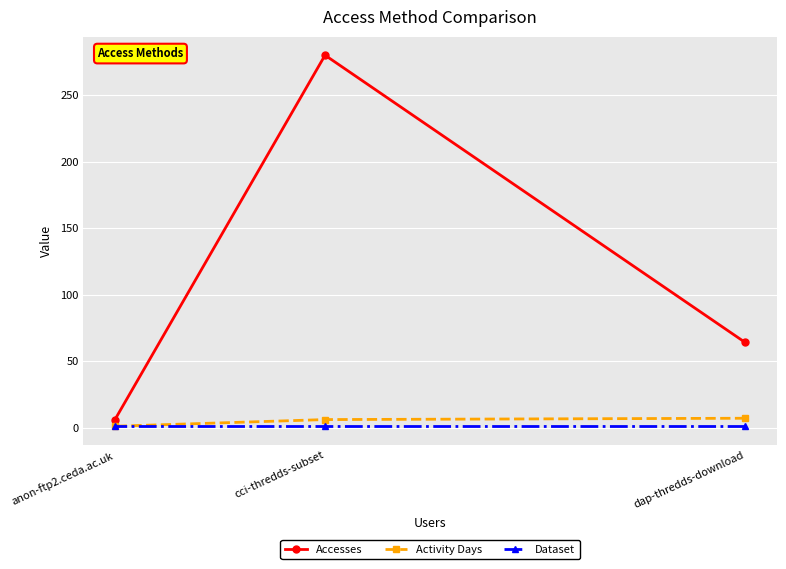

Which series changed the most between anon-ftp2.ceda.ac.uk and cci-thredds-subset?

Accesses